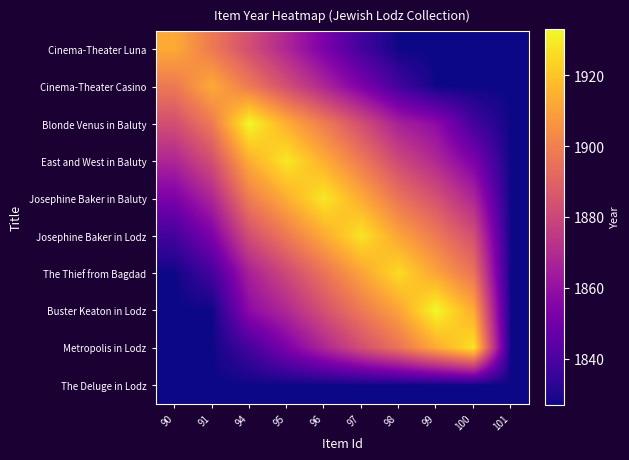

Which label corresponds to the largest value in the chart?

94